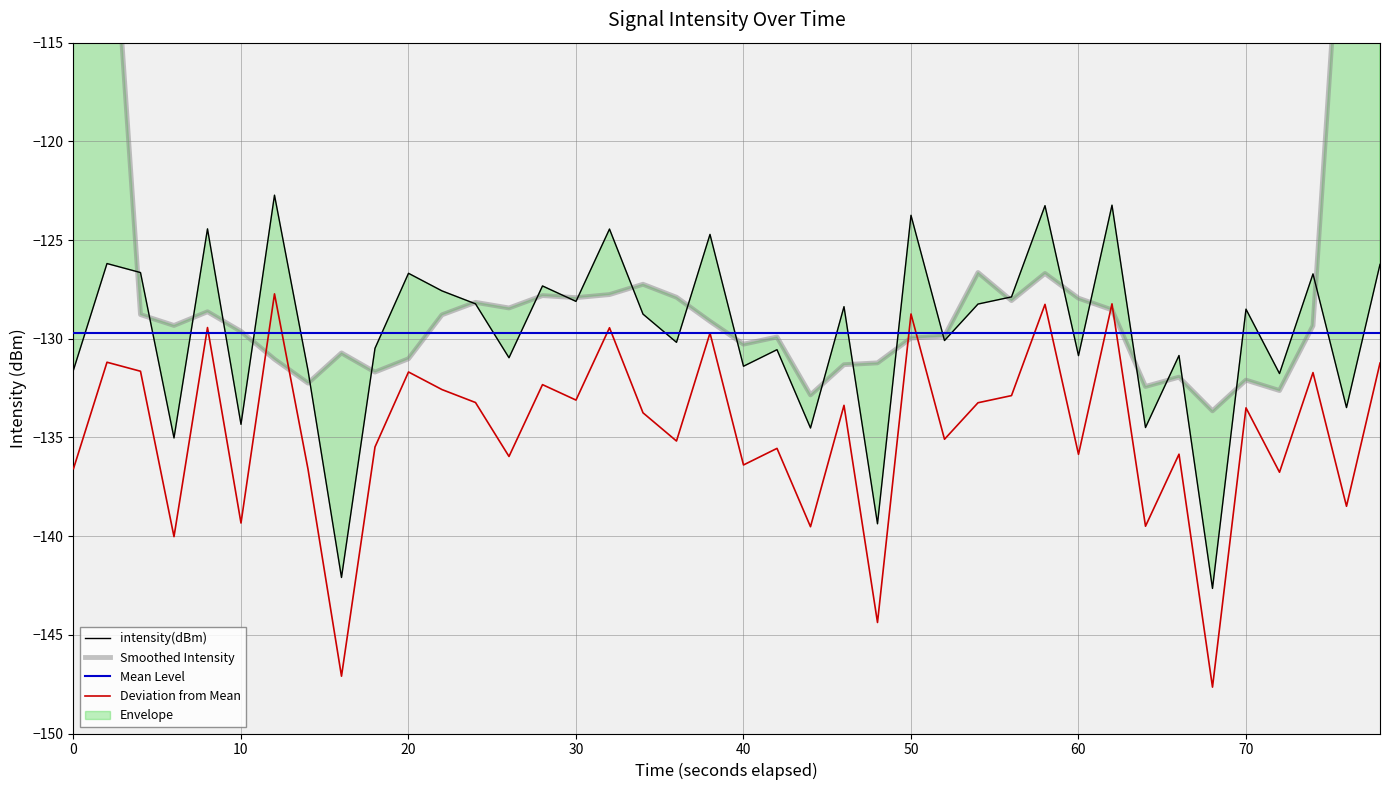

What is the maximum value for Mean Level?

-129.7